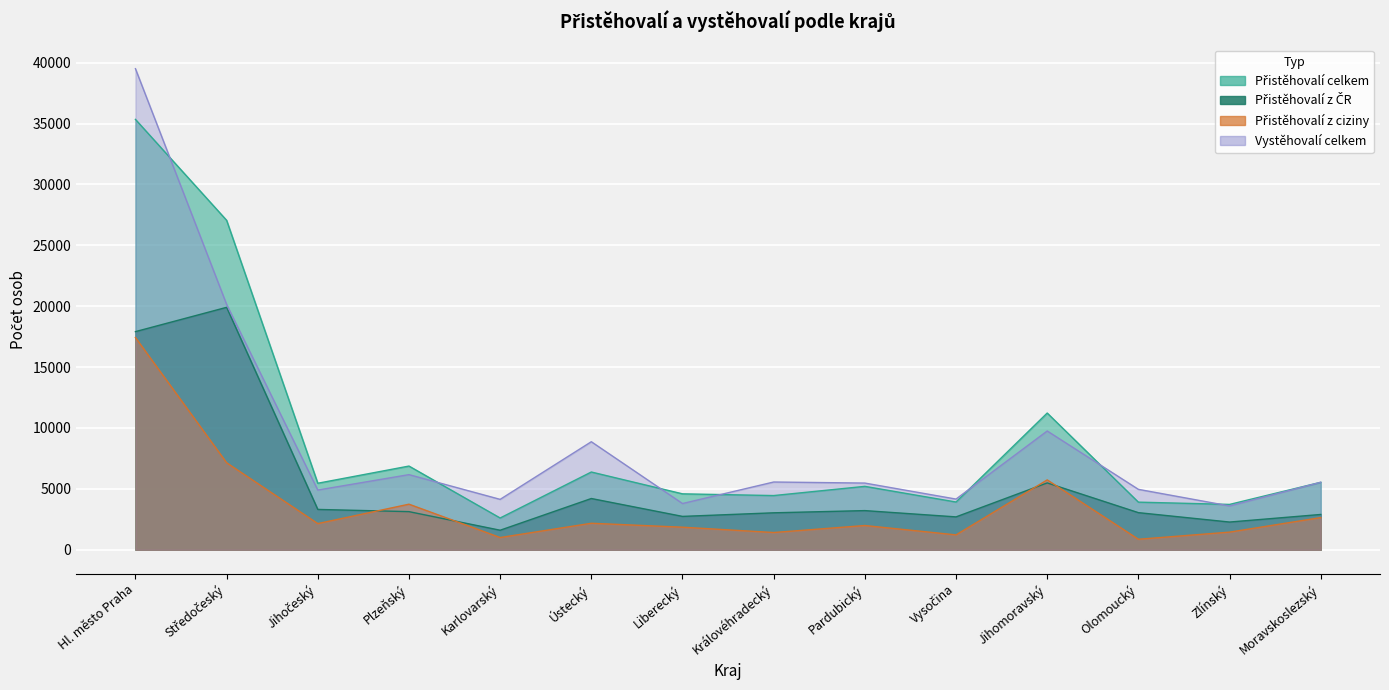

What is the value of the Přistěhovalí z ciziny point at the 8th from the left?

1416